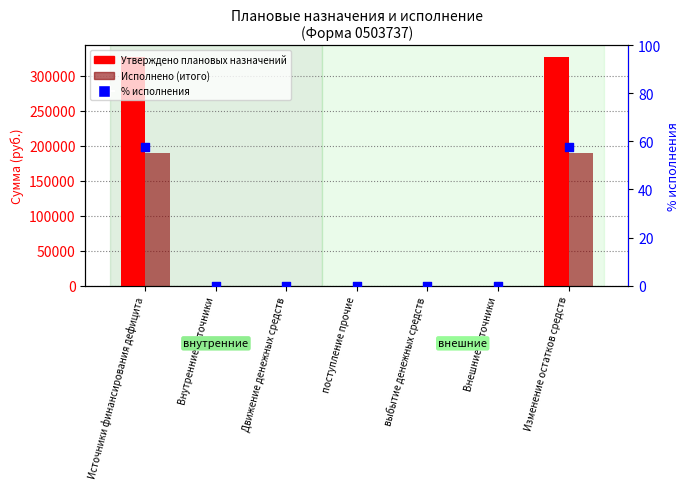

At which category is the sum across all series the highest?

Источники финансирования дефицита